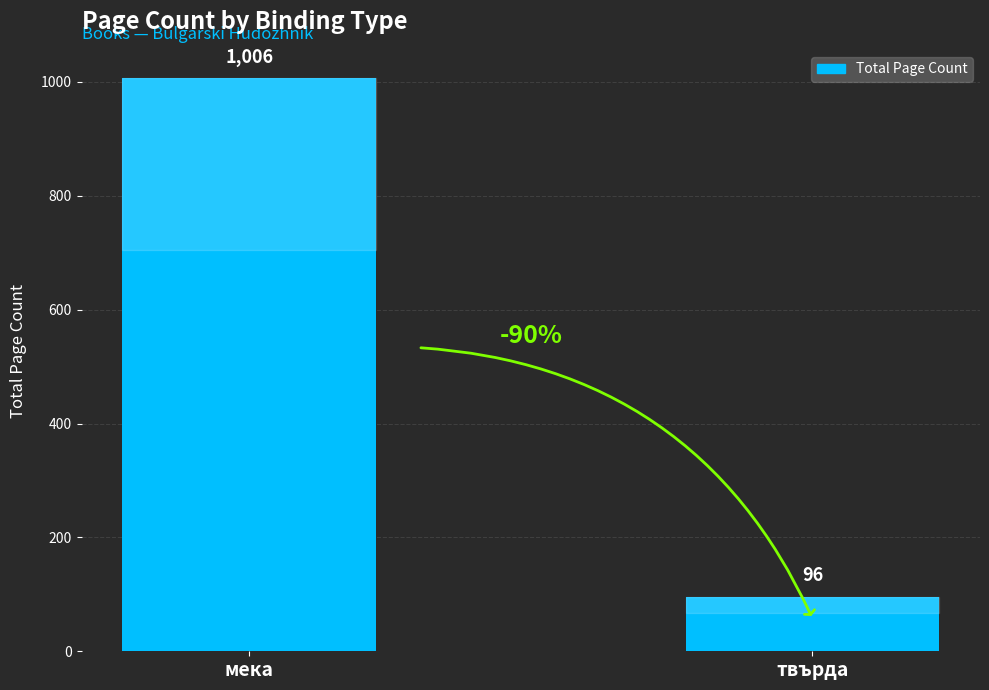

List the labels in order of value, smallest first.

твърда, мека